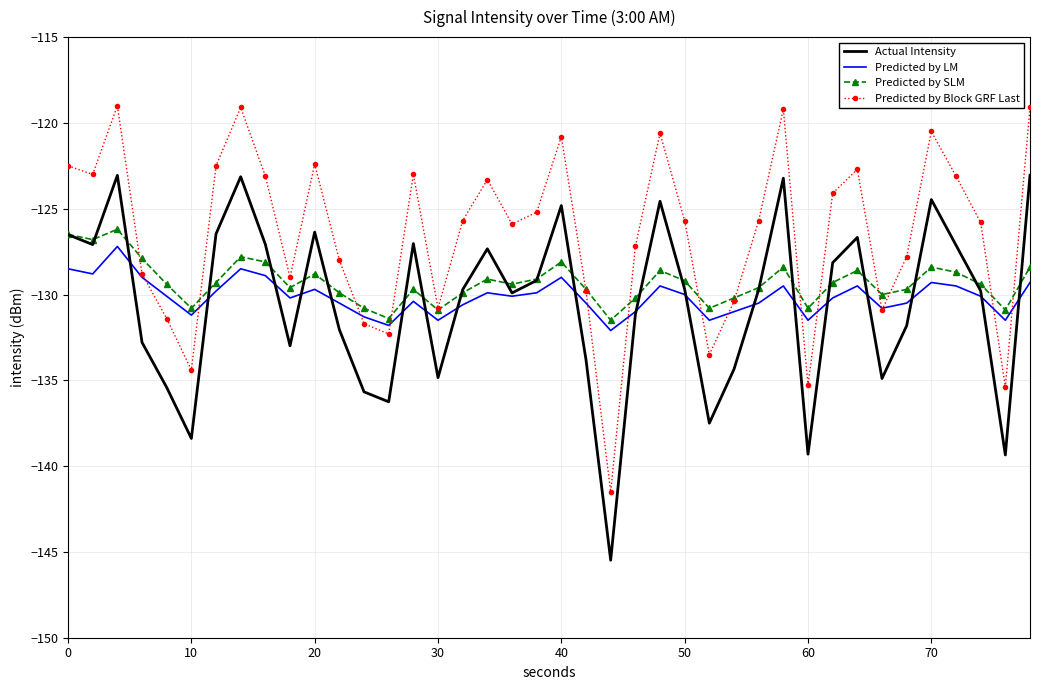

Which series has the largest total across all categories?

Predicted by Block GRF Last